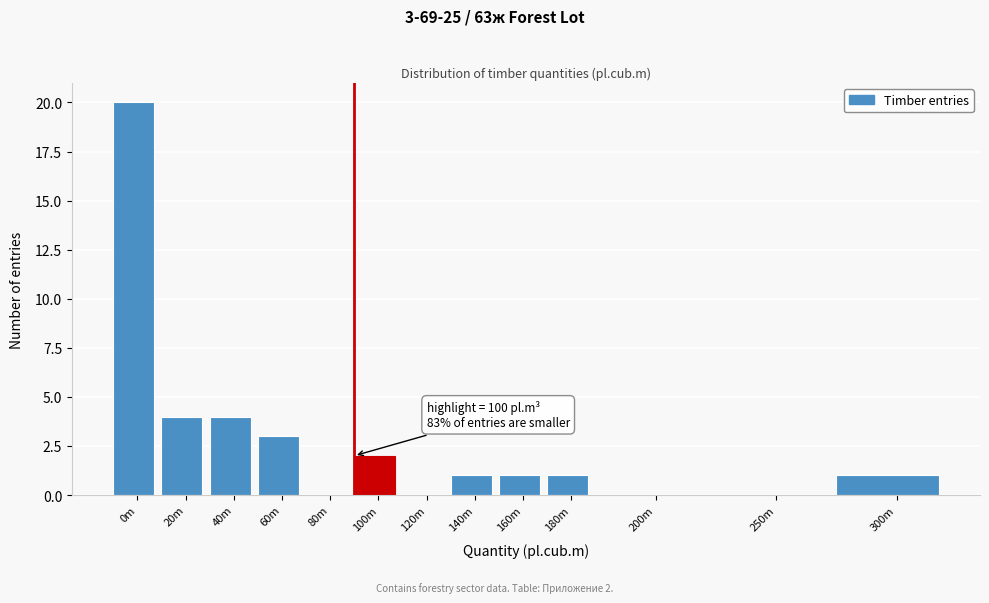

Reading left to right, extract all data points from this chart.

0m=20	20m=4	40m=4	60m=3	80m=0	100m=2	120m=0	140m=1	160m=1	180m=1	200m=0	250m=0	300m=1